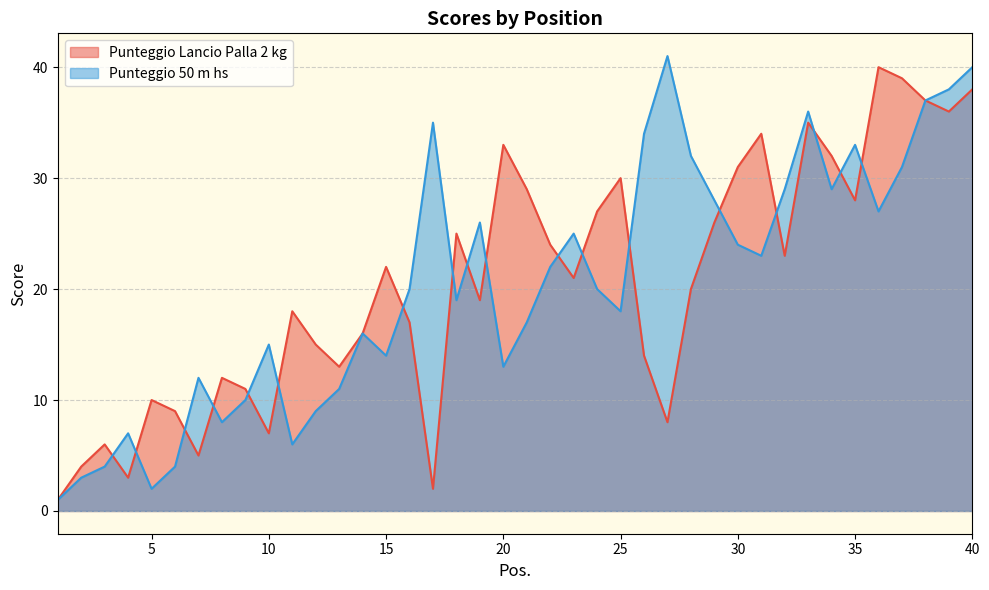

At which label is Punteggio 50 m hs closest to 21?

16